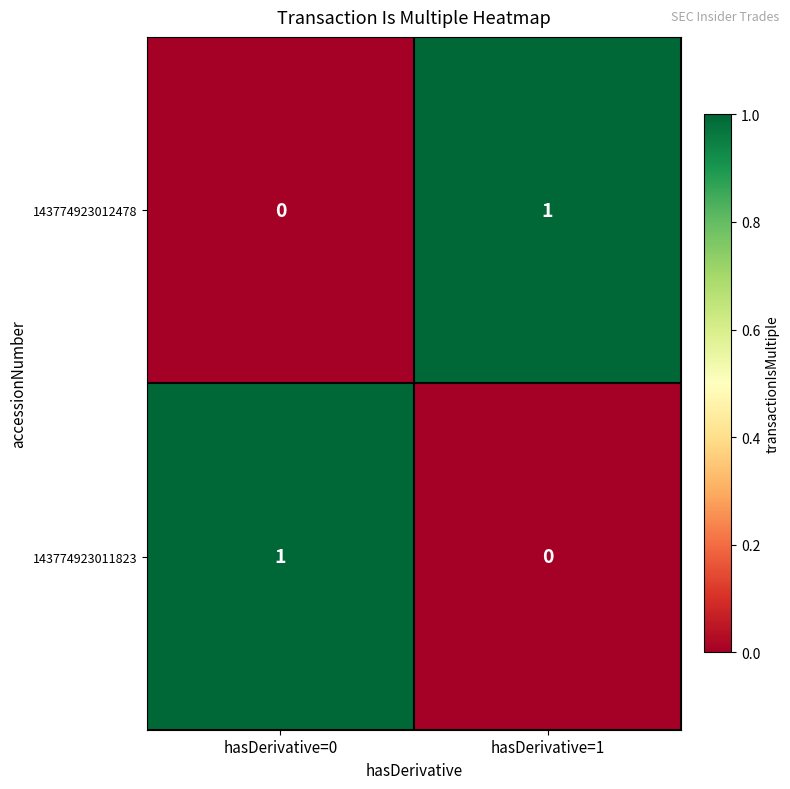

Rank the categories by 143774923011823 value from highest to lowest.

hasDerivative=0, hasDerivative=1